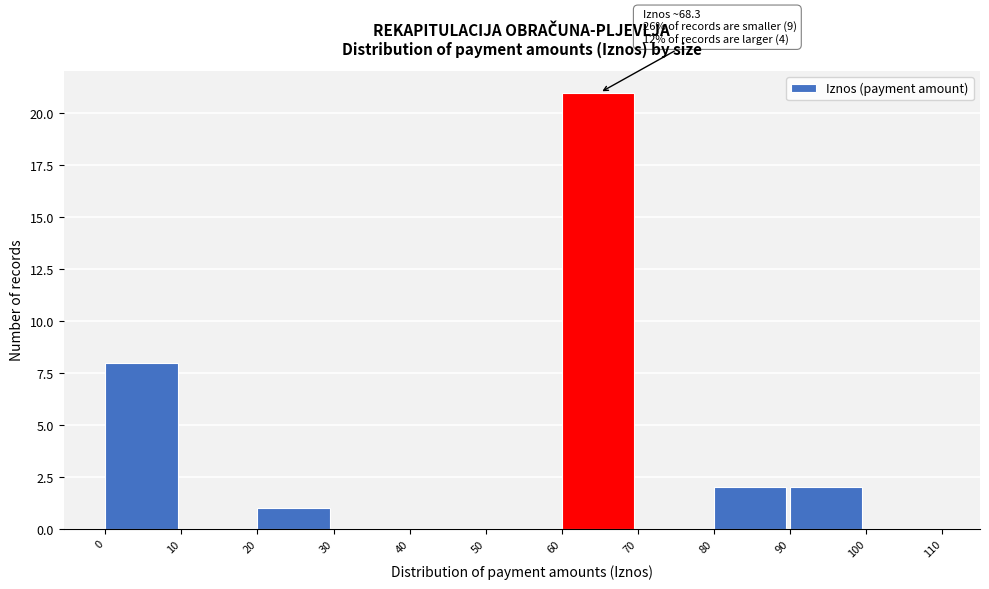

Over which range of the x-axis is the bar tallest?

60 to 70